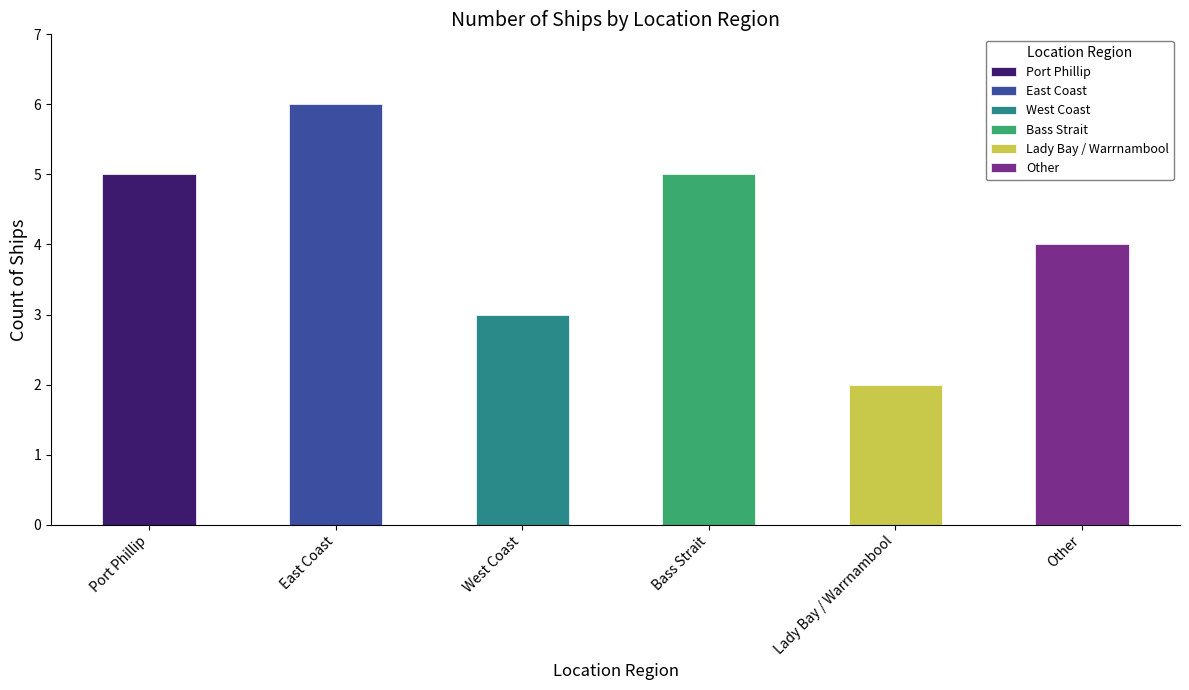

Is it true that the value at Lady Bay / Warrnambool is 2?

True